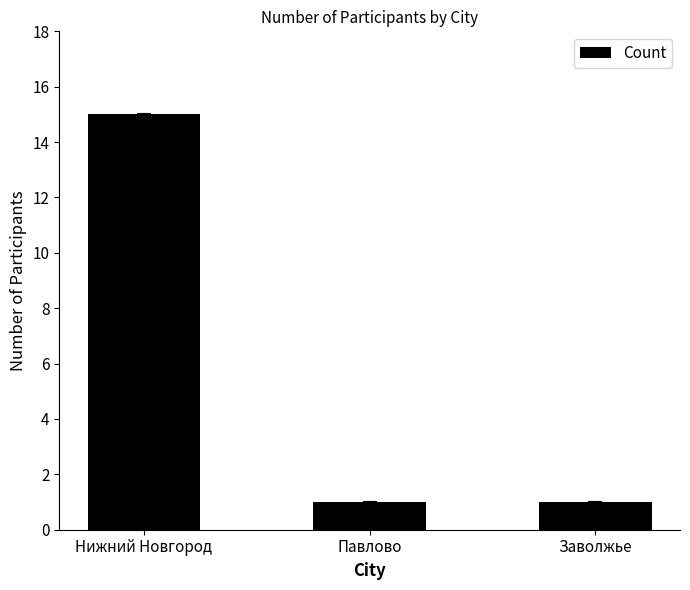

True or false: the data shows 0 at Заволжье.

False